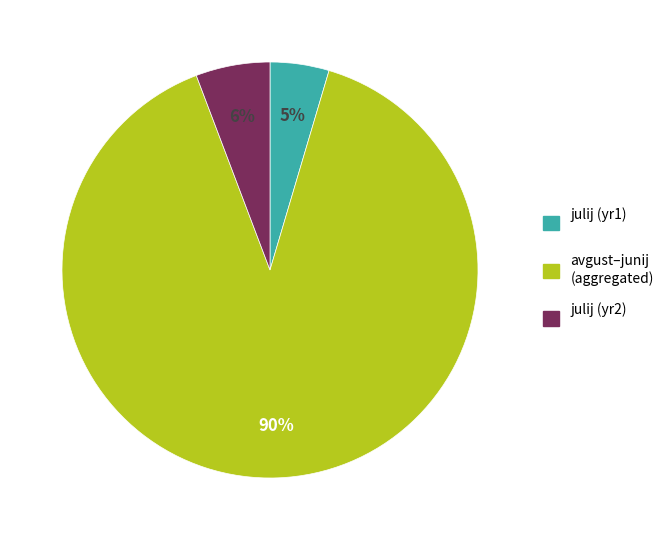

Does any single category account for the majority?

Yes